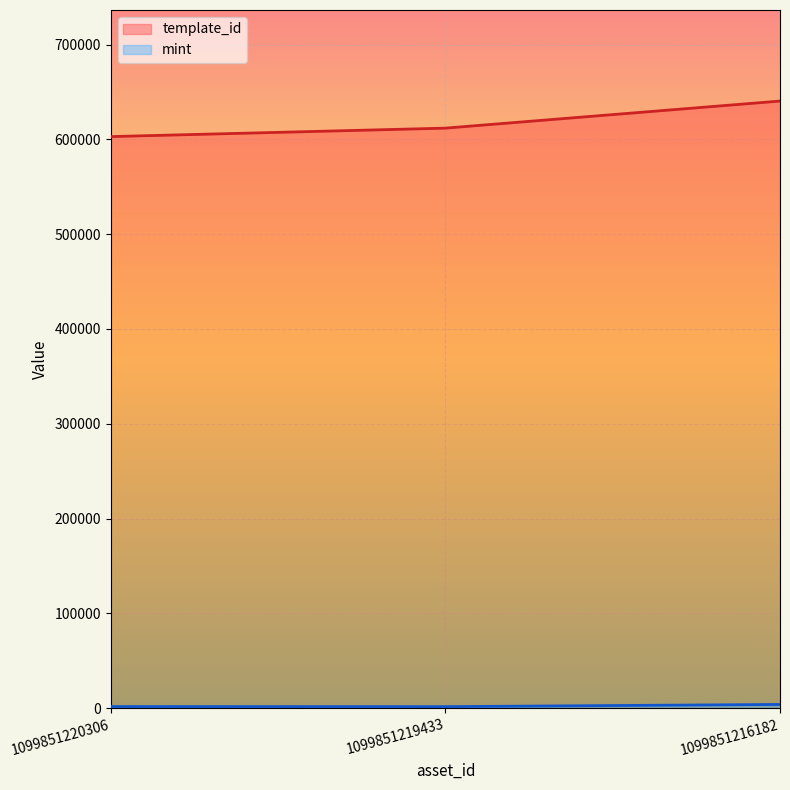

True or false: template_id has a value of 611865 at 1099851219433.

True